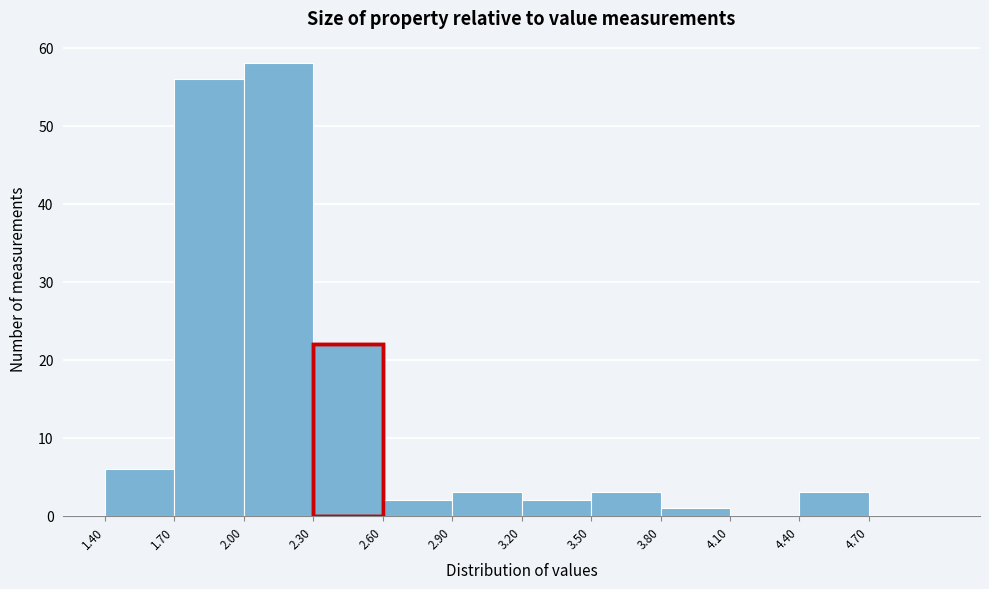

How tall is the bar that spans 4.4 to 4.7 on the x-axis? The values are not printed on the chart, so give them approximately, as read against the axis.

3